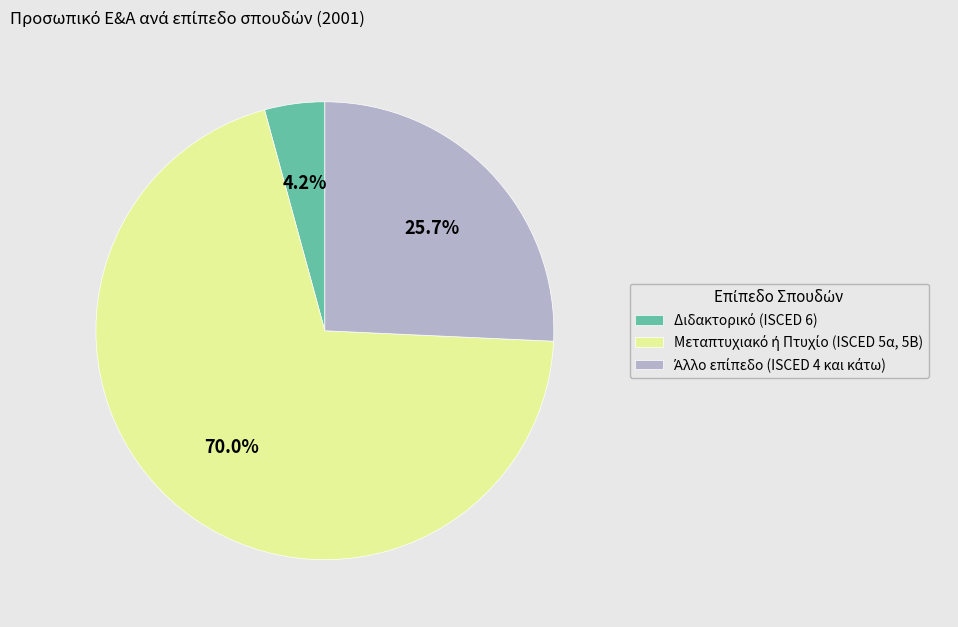

How many slices are in this pie chart?

3